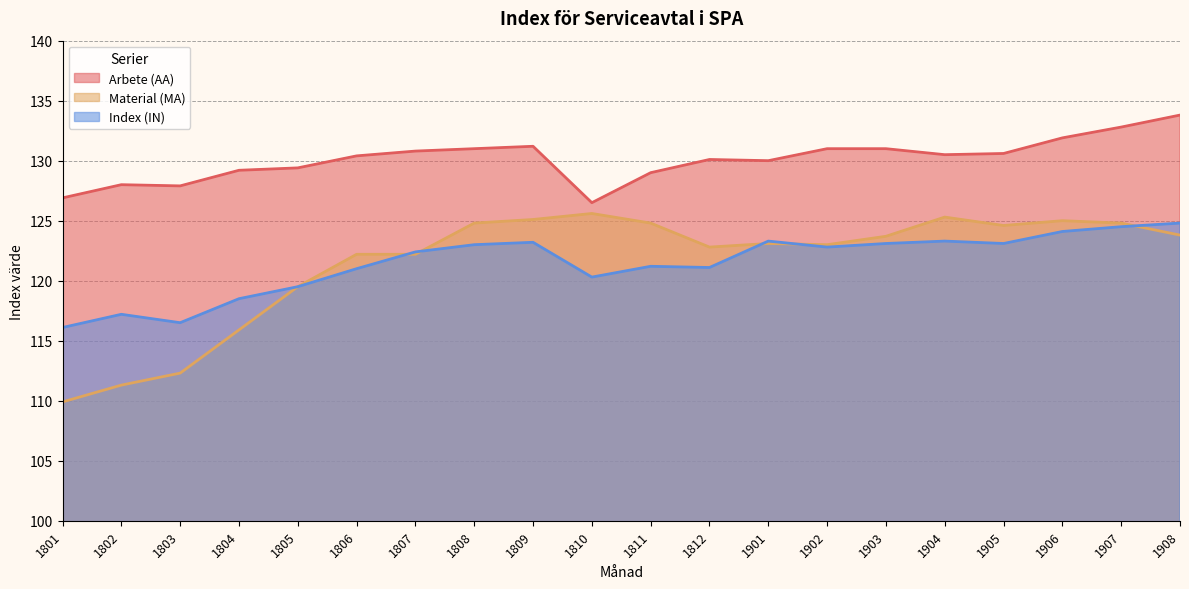

How many interior local peaks does the Index (IN) series have?

5